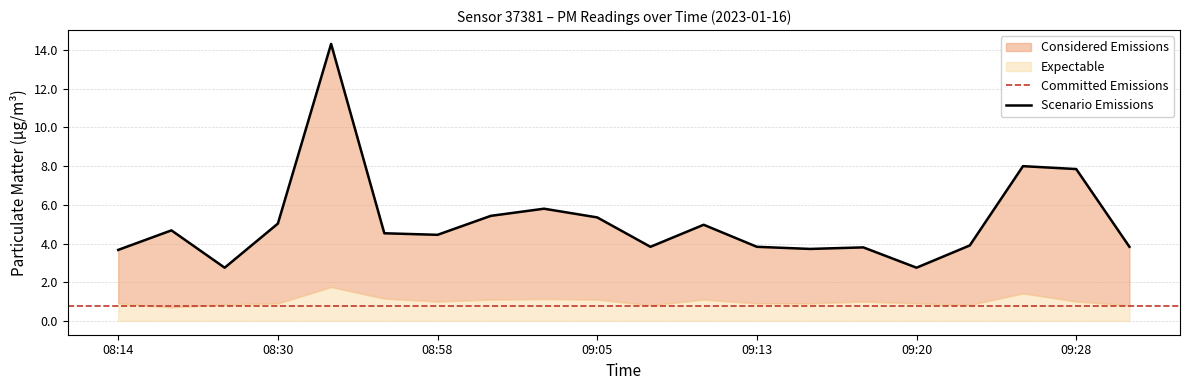

Which category has the lowest value across all series?

08:27